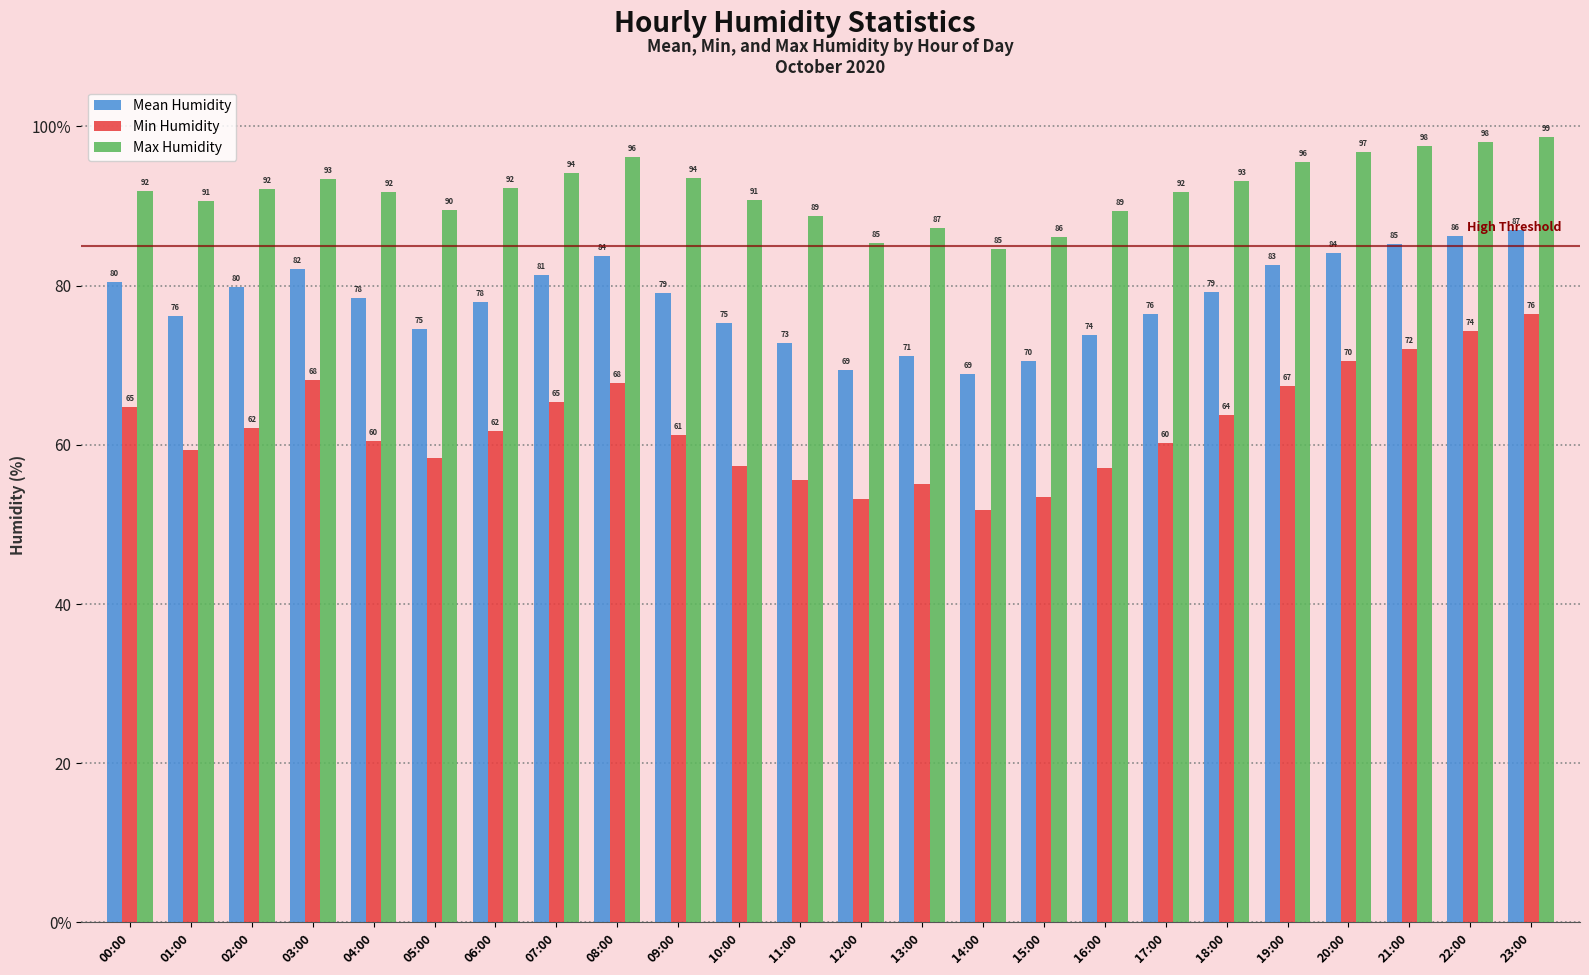

Which series changed the most between 03:00 and 08:00?

Max Humidity